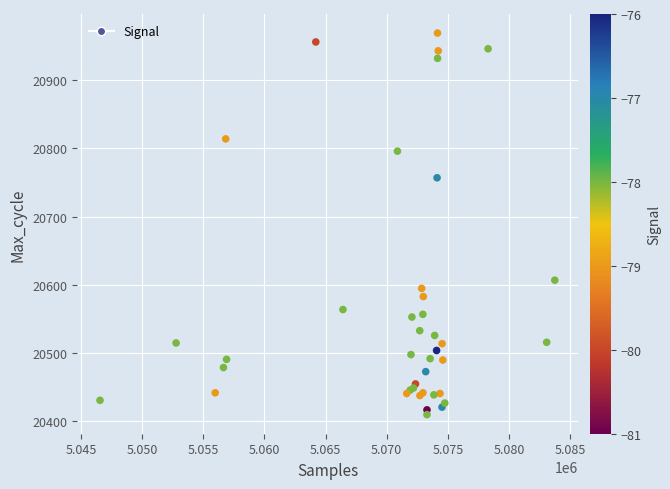

What Y value in the scatter plot is closest to 20689?

20757